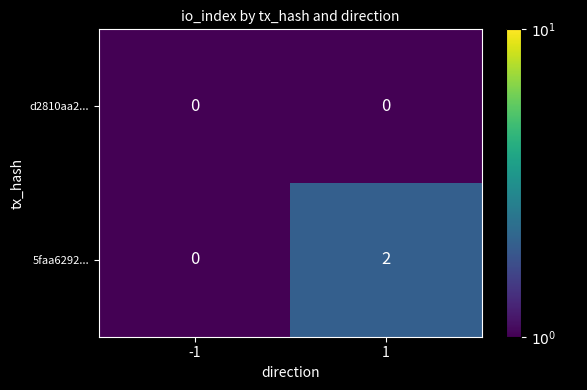

List the labels in order of 5faa6292... value, largest first.

1, -1